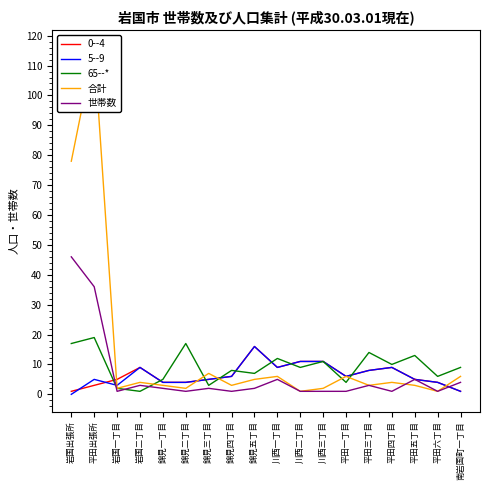

The value of 65--* at 川西一丁目 is 19. True or false?

False